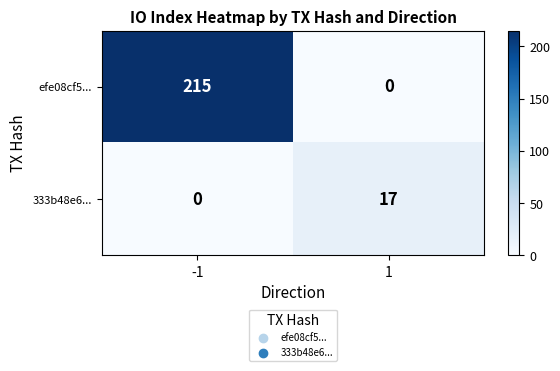

List the series in order of their overall mean, lowest first.

333b48e6..., efe08cf5...